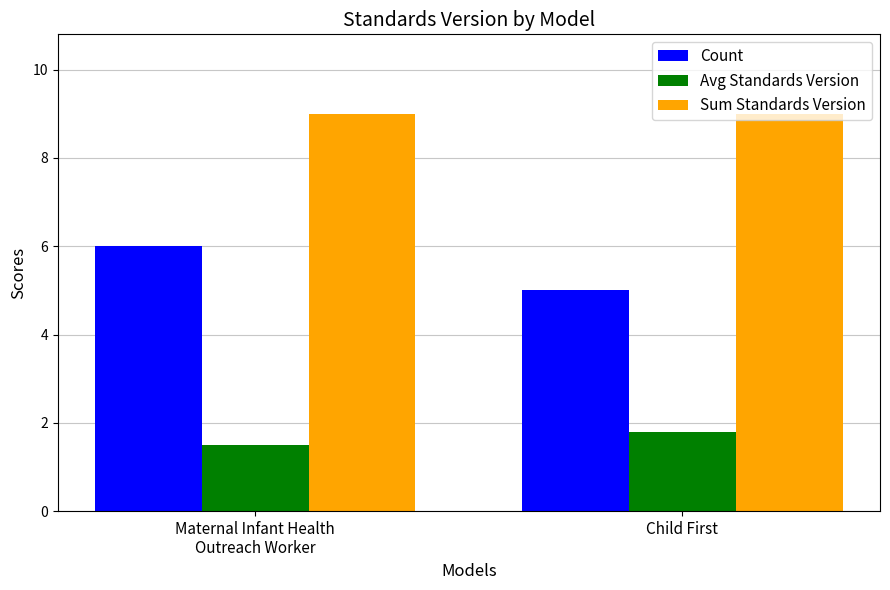

At which label is Avg Standards Version closest to 1?

Maternal Infant Health
Outreach Worker